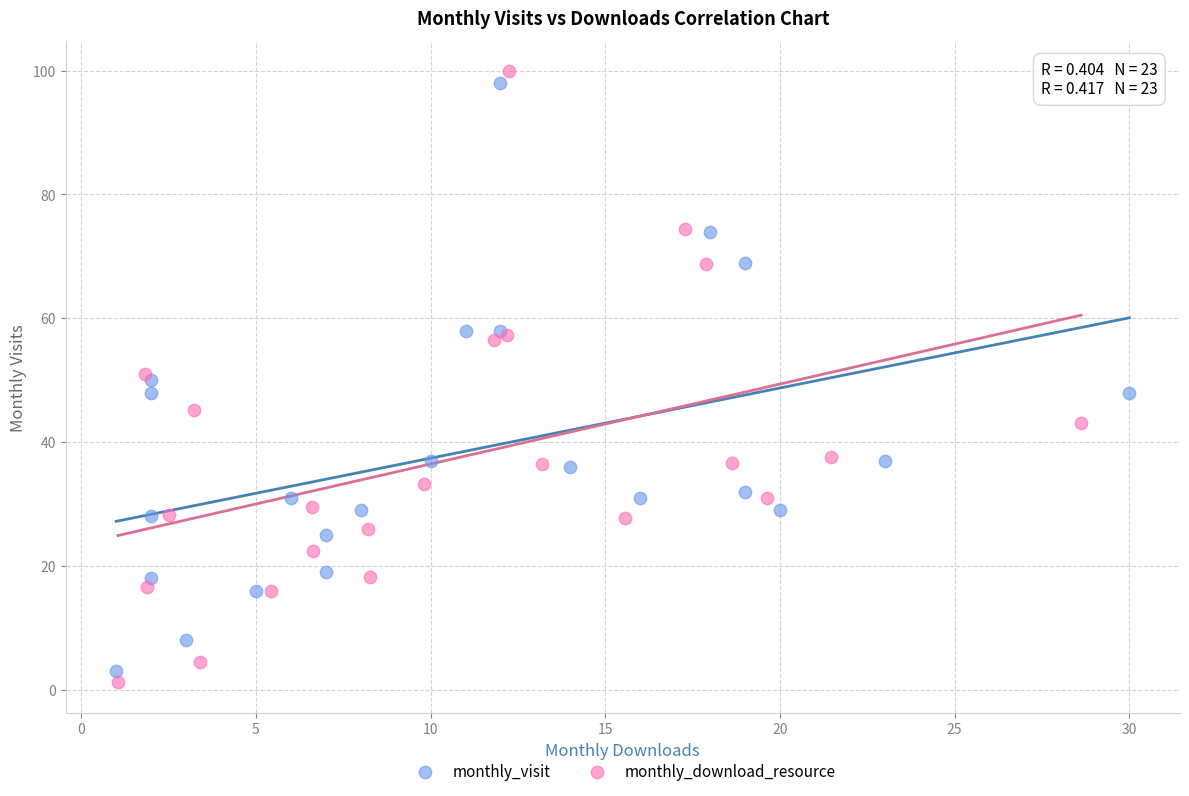

Which series has the largest Y range (max minus min)?

monthly_download_resource